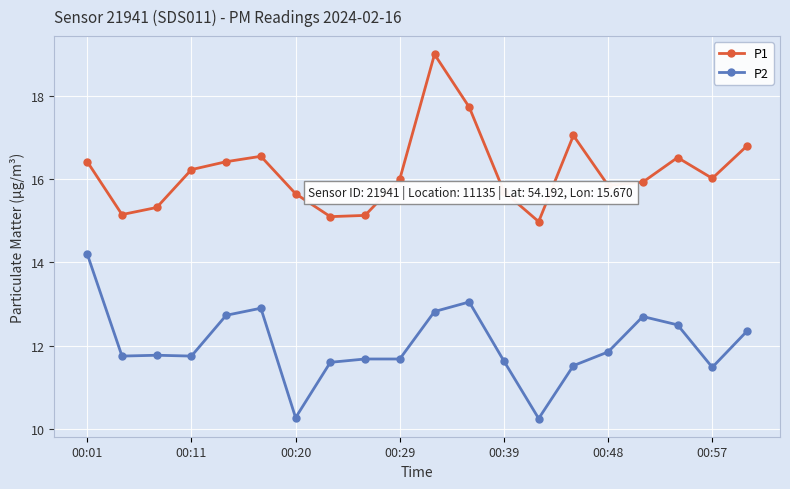

What is the value of the P1 point at the 7th from the left?

15.7